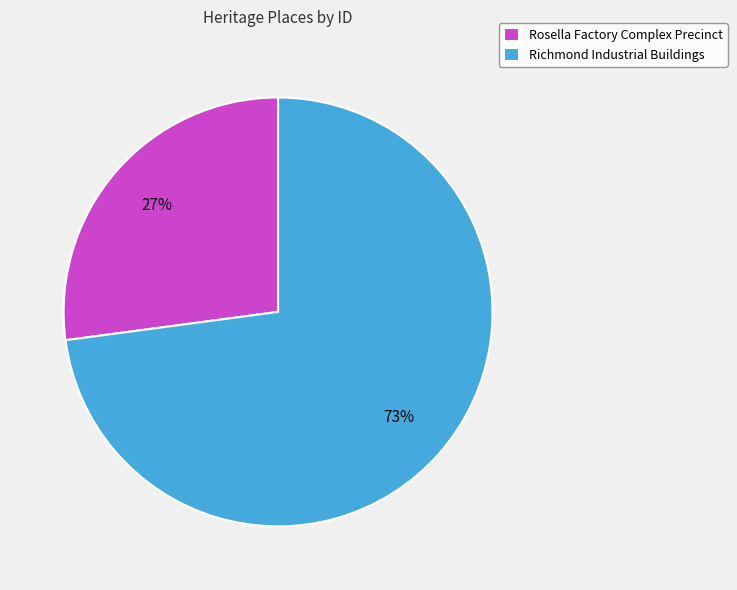

What is the ratio of the value at Rosella Factory Complex Precinct to the value at Richmond Industrial Buildings?

0.4